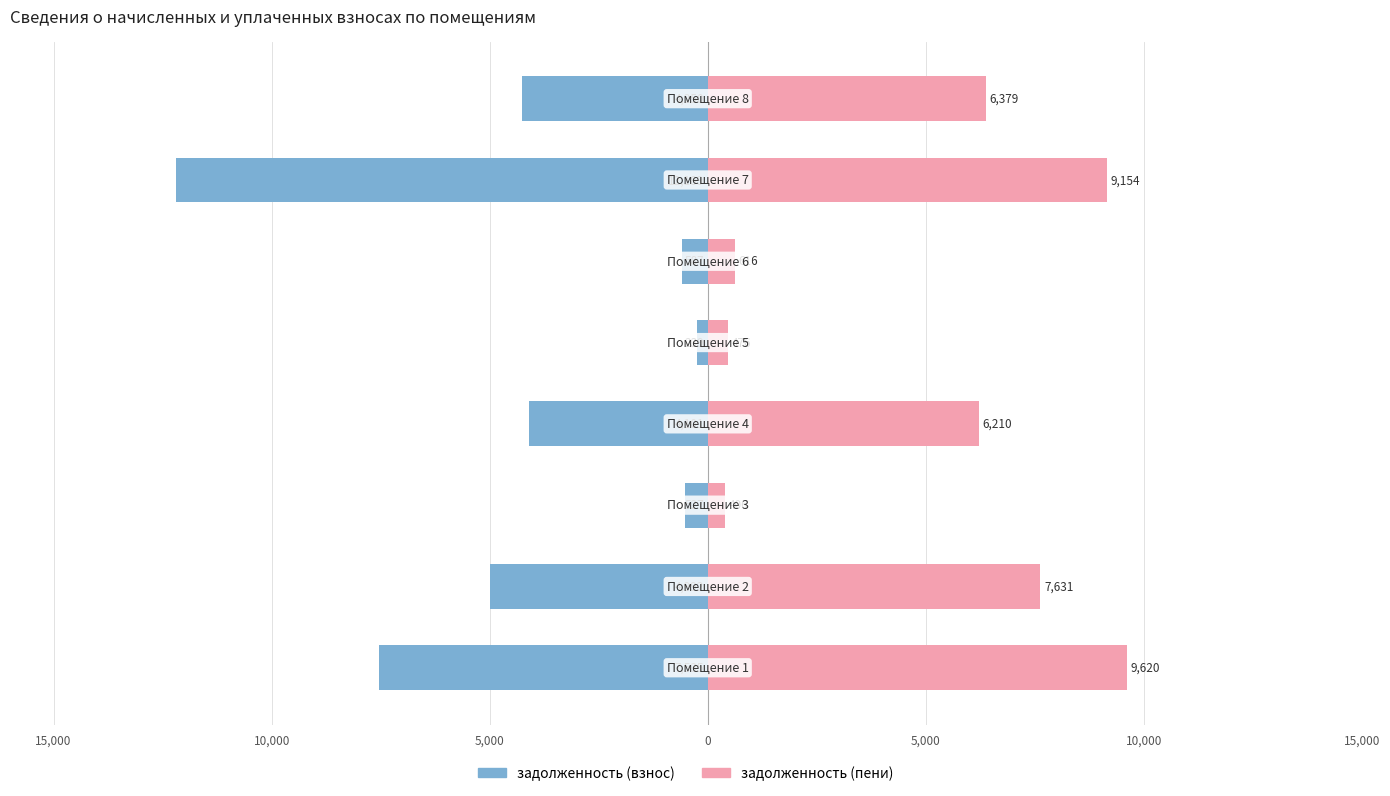

How many values in the задолженность (пени) series are below 6378?

4